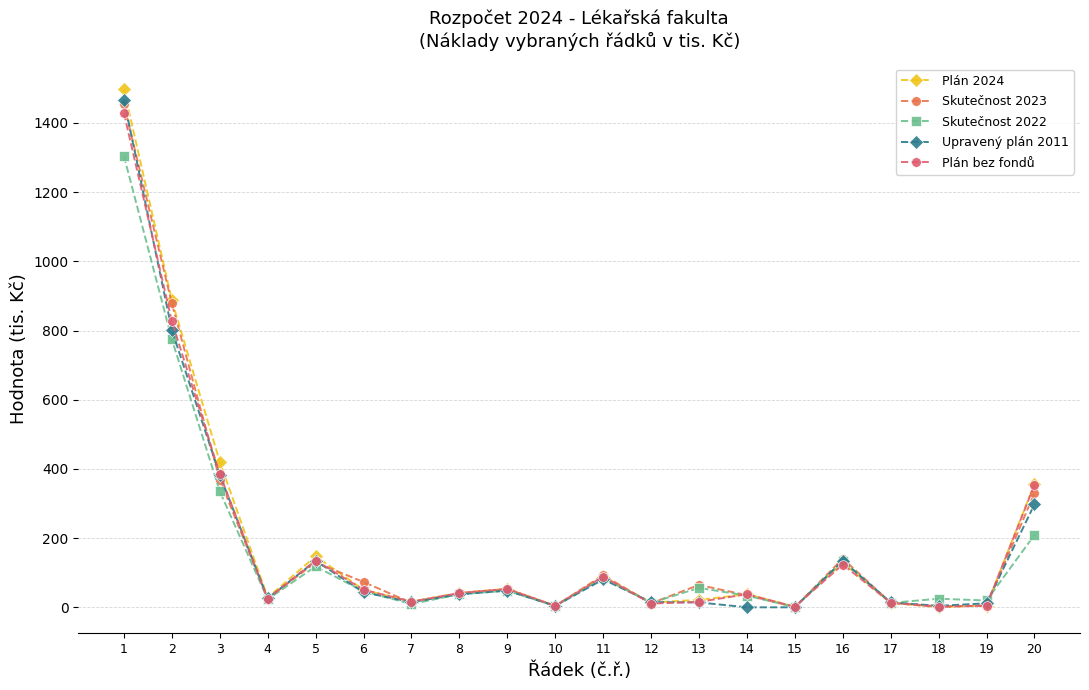

What is the difference between the maximum and minimum values in the Skutečnost 2022 series?

1303.7